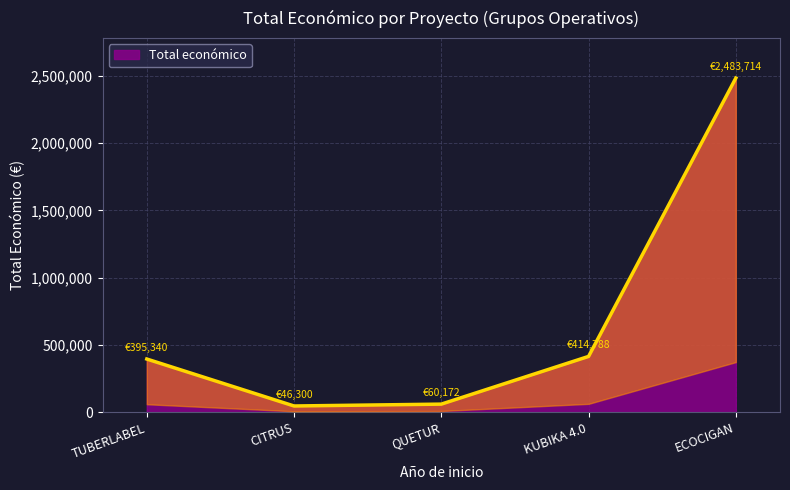

True or false: Total económico has a value of 60172 at QUETUR.

True